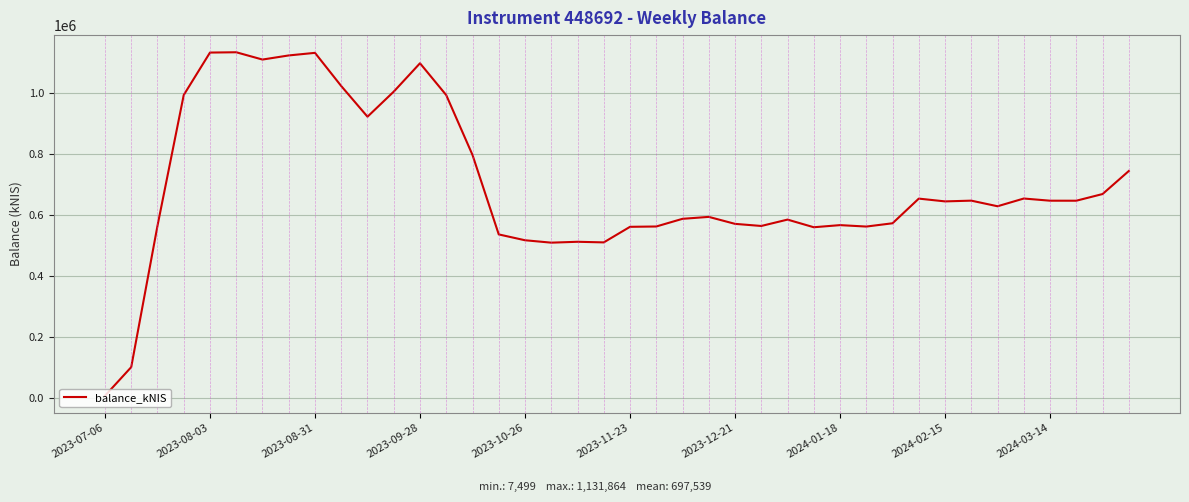

How many lines are shown in the chart?

1